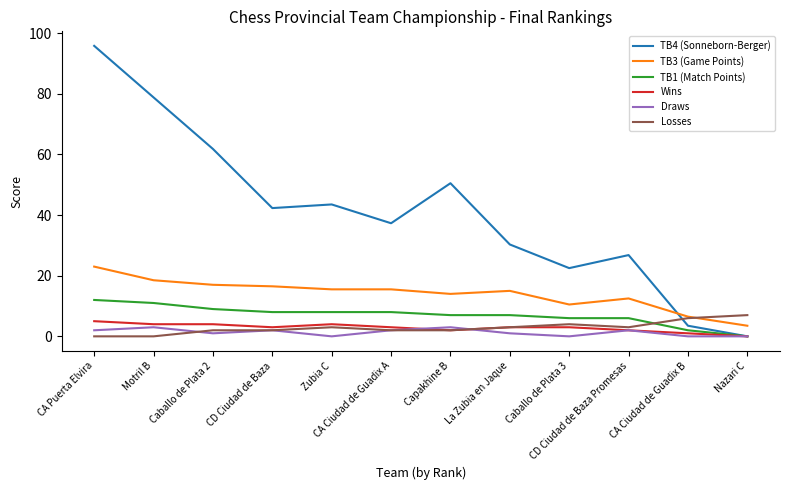

Between which two adjacent categories do TB4 (Sonneborn-Berger) and Losses first intersect?

CD Ciudad de Baza Promesas and CA Ciudad de Guadix B